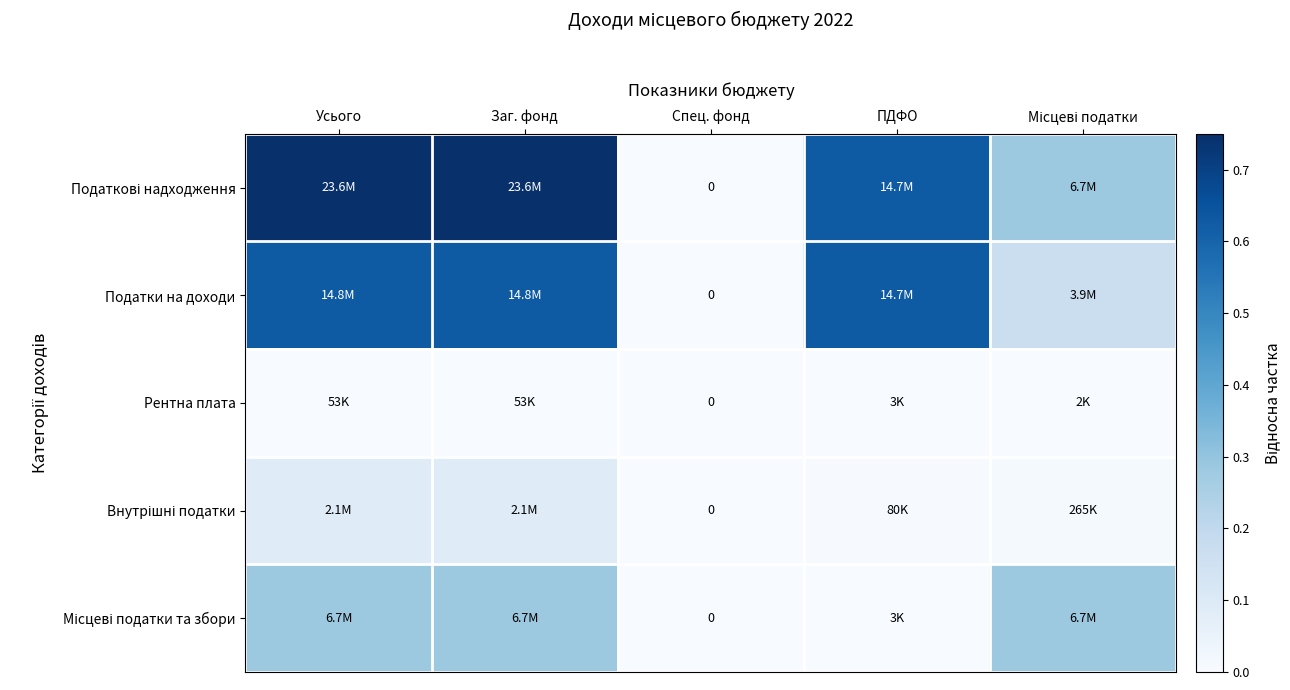

Is the value of Податкові надходження at ПДФО greater than the value of Місцеві податки та збори at Усього?

Yes